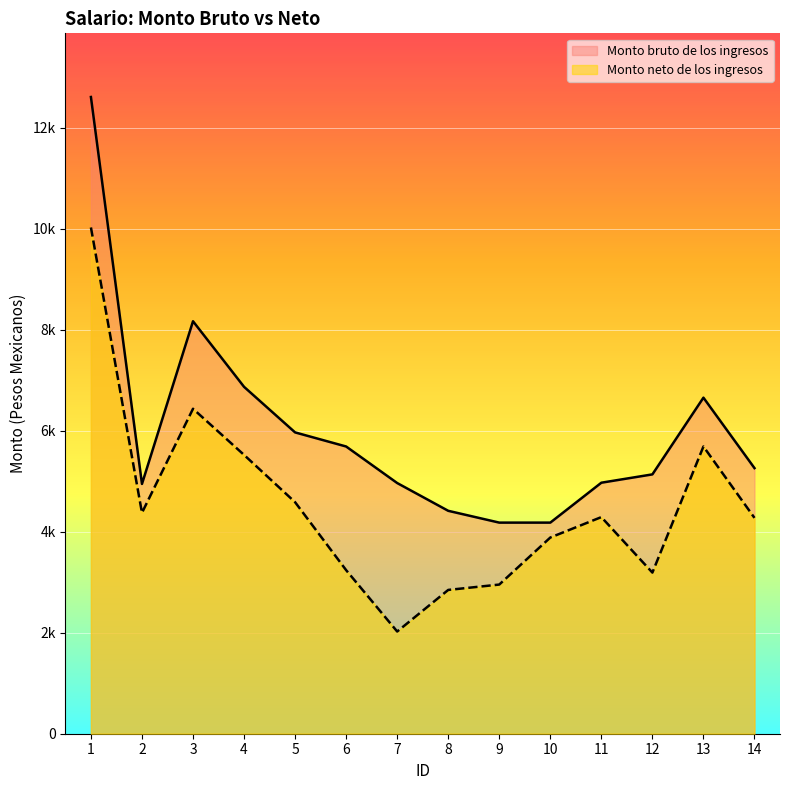

True or false: Monto neto de los ingresos has more than 0 interior local peaks.

True